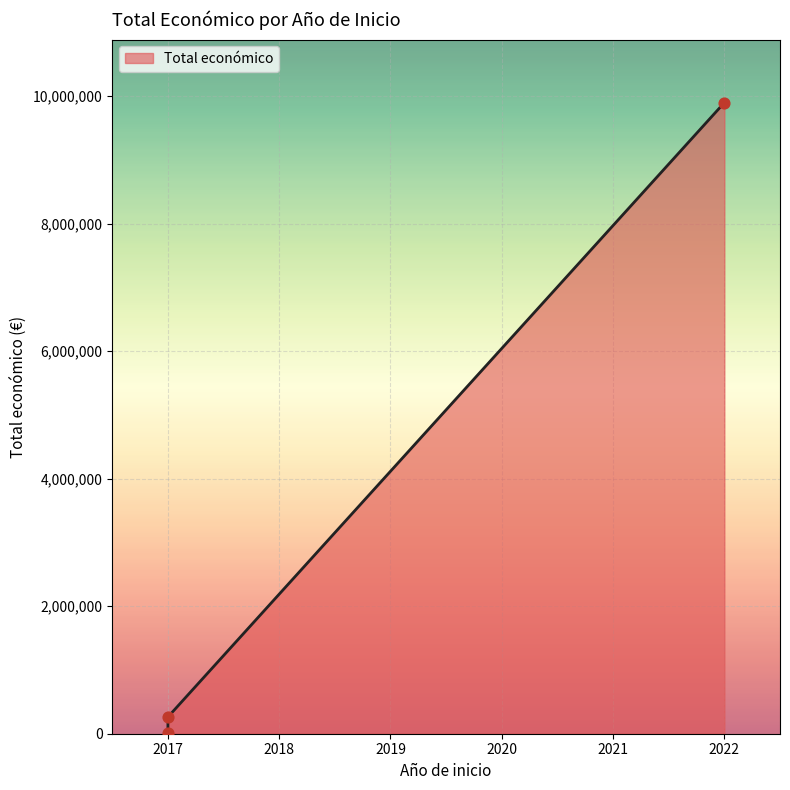

Approximately how many times larger is the value at 2022 compared to 2017?

990.0